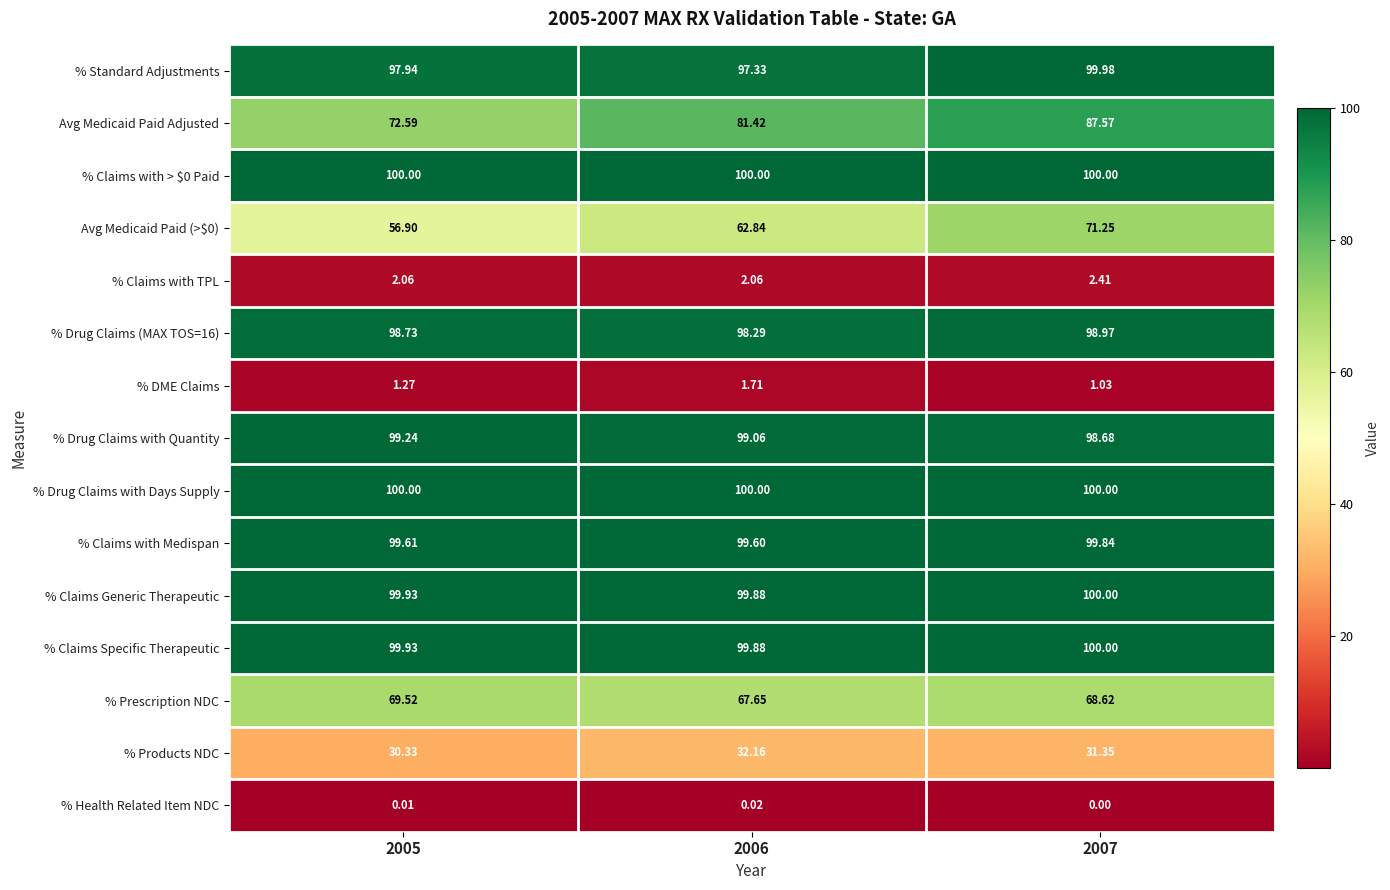

Which series changed the most between 2005 and 2007?

Avg Medicaid Paid Adjusted